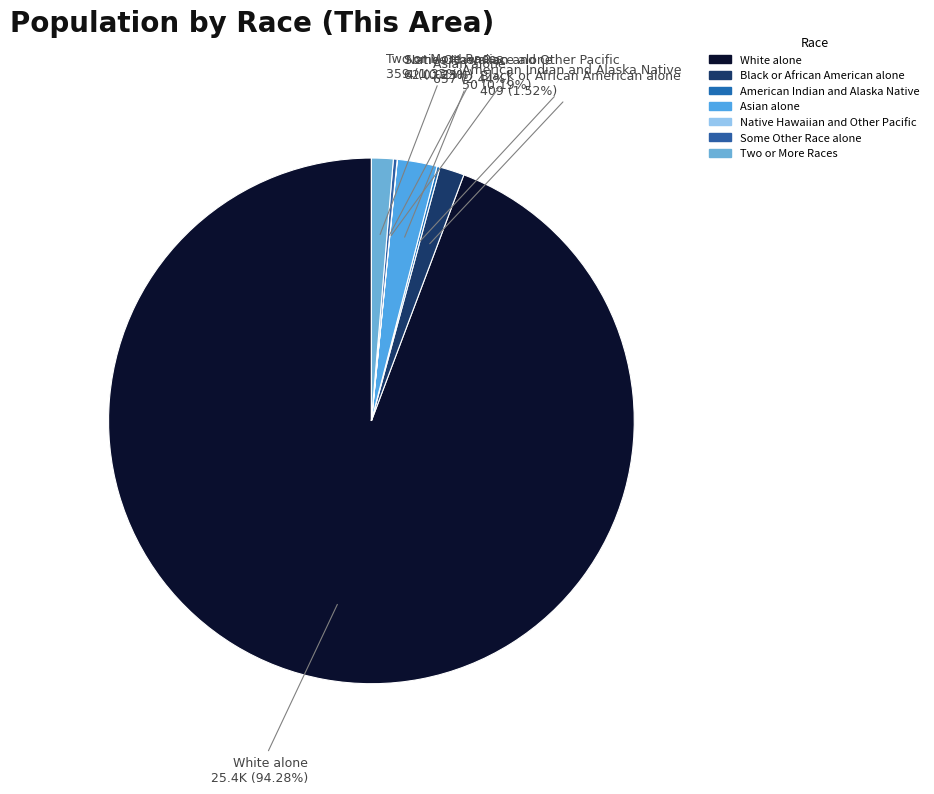

True or false: White alone accounts for 99% of the total.

False